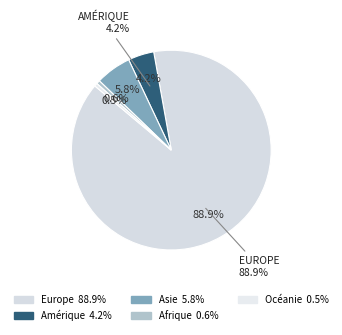

Combined, do Amérique and Asie account for over 50%?

No